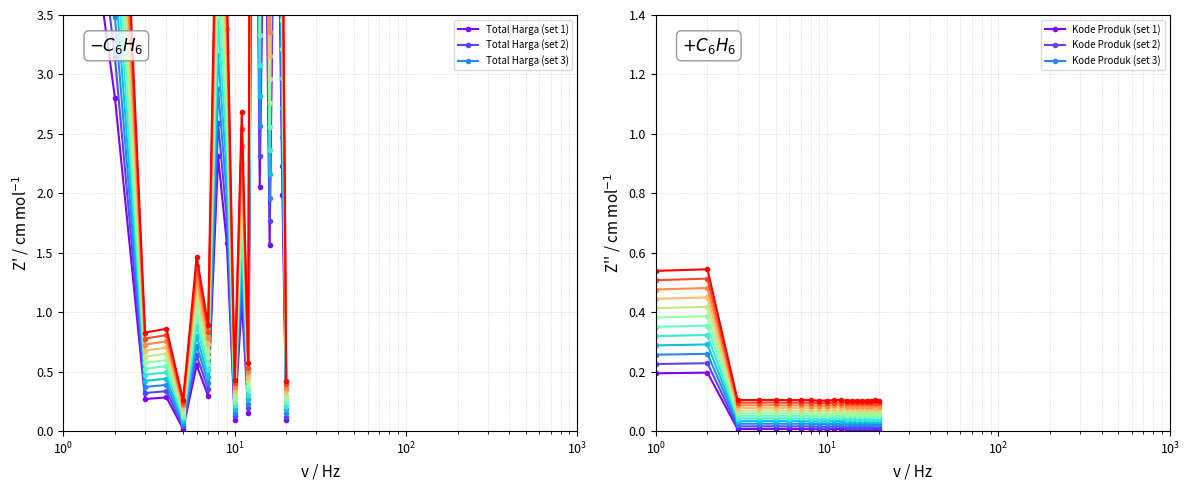

True or false: Kode Produk (set 1) has a value of 0.0 at $\mathdefault{10^{2}}$.

False